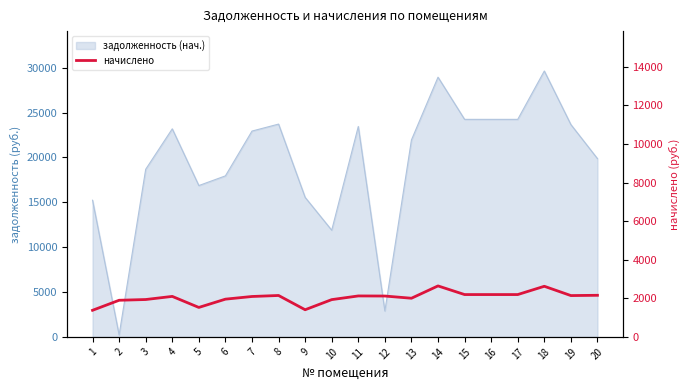

At which category does the chart reach its peak across all series?

14